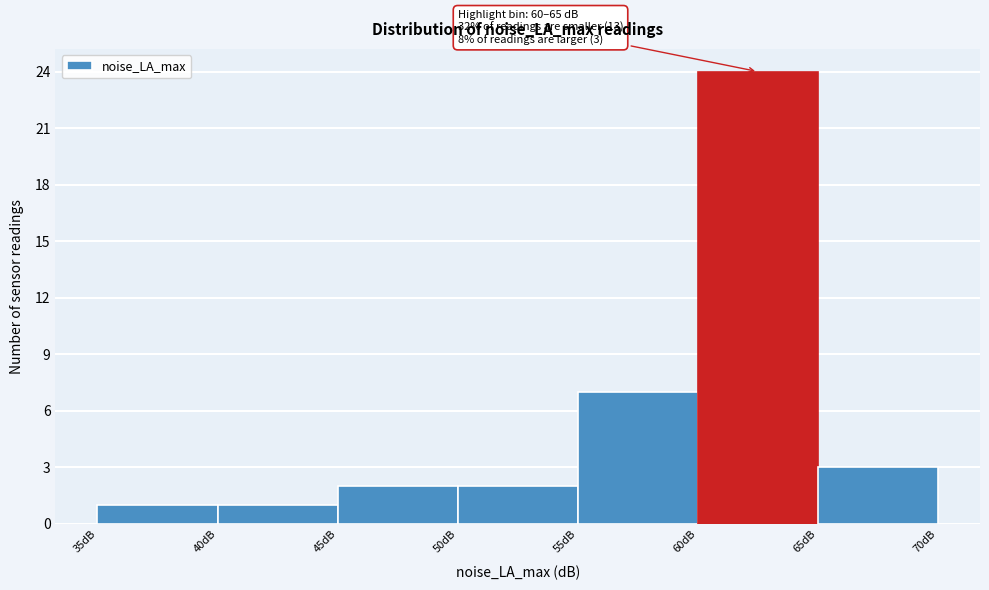

Over which range of the x-axis is the bar tallest?

60 to 65